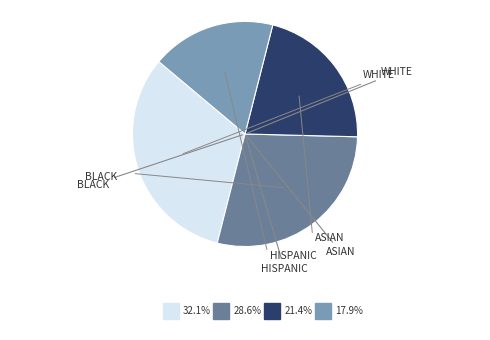

Does any single category account for the majority?

No